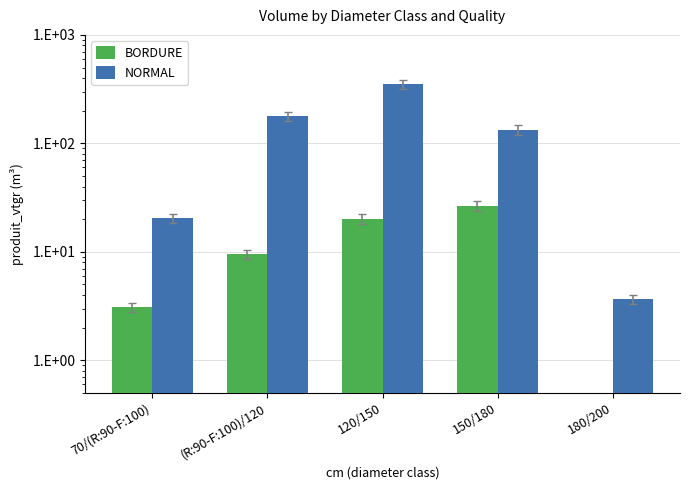

At how many categories does at least one series exceed 22?

3